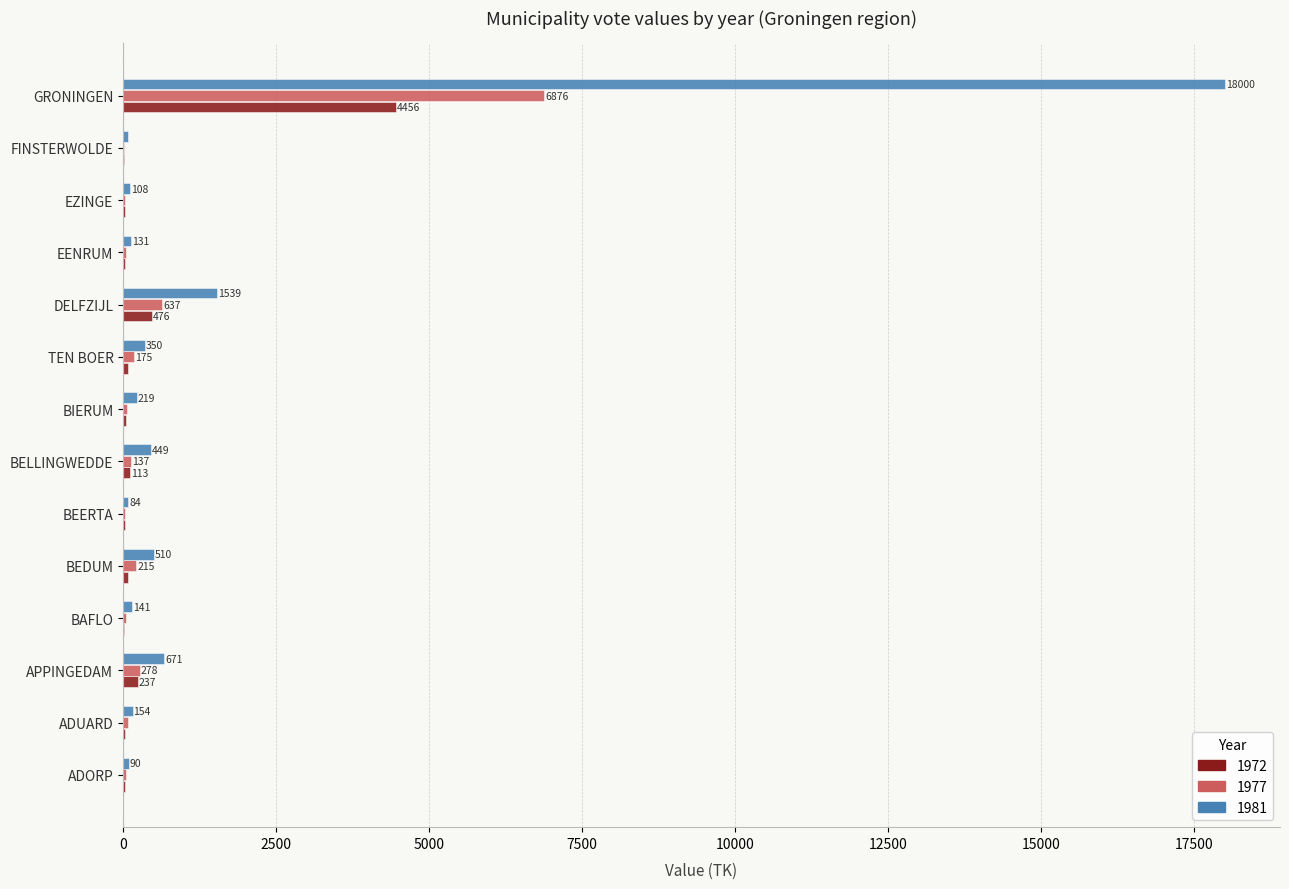

Between BEDUM and GRONINGEN, which series saw the biggest shift?

1981